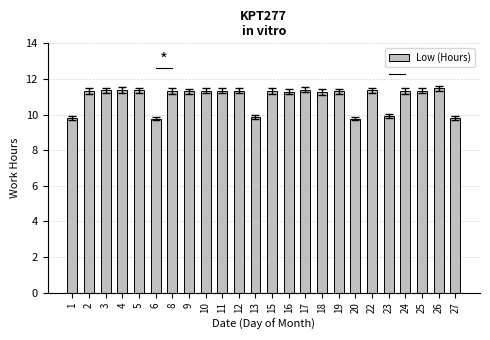

Does the chart contain any negative values?

No